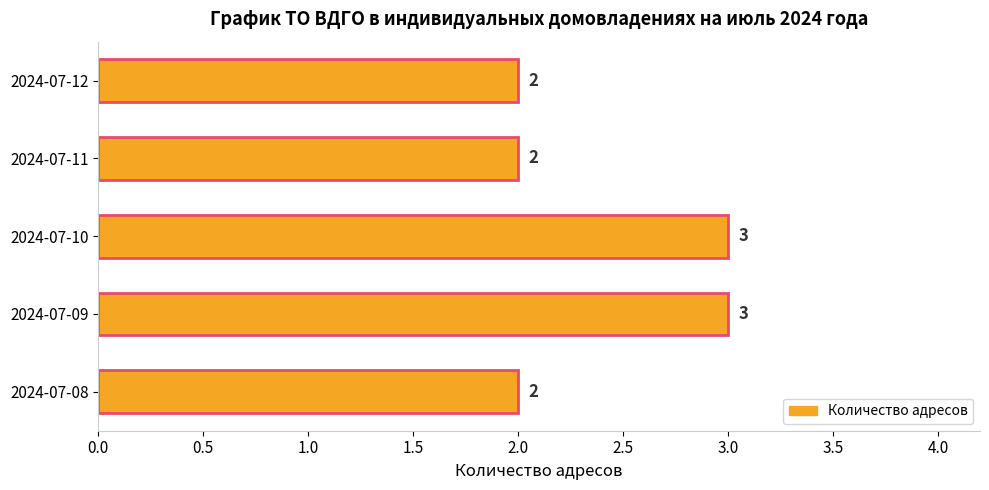

True or false: the data shows 2 at 2024-07-11.

True